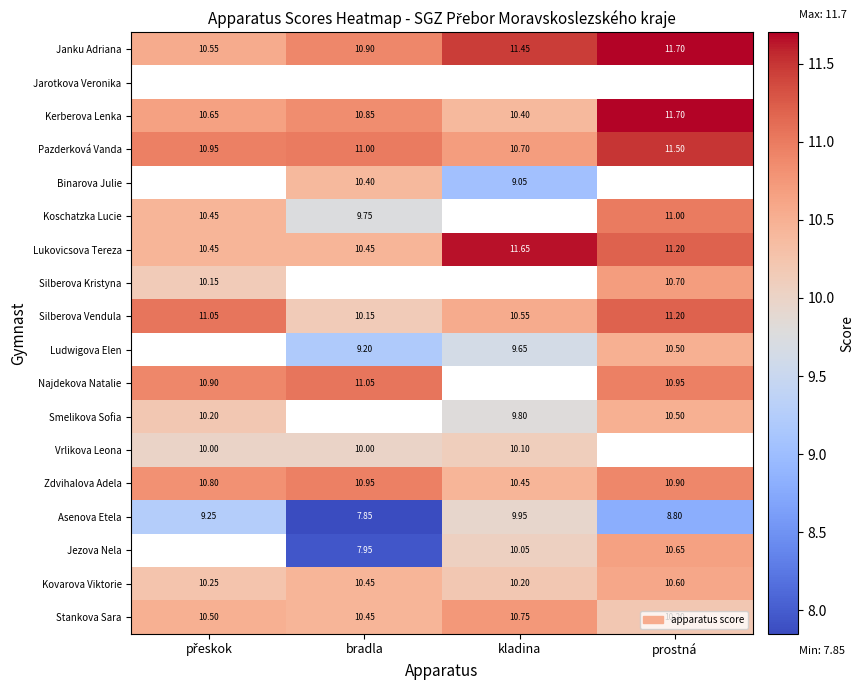

What is the smallest value displayed?

7.9